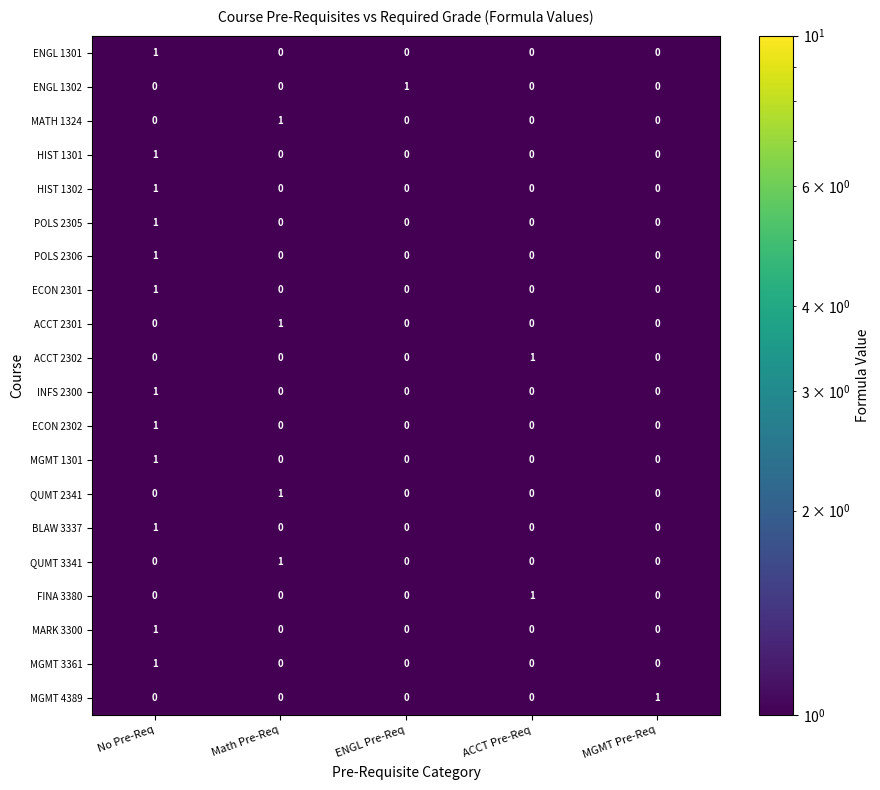

The value of MATH 1324 at ENGL Pre-Req is 0. True or false?

True